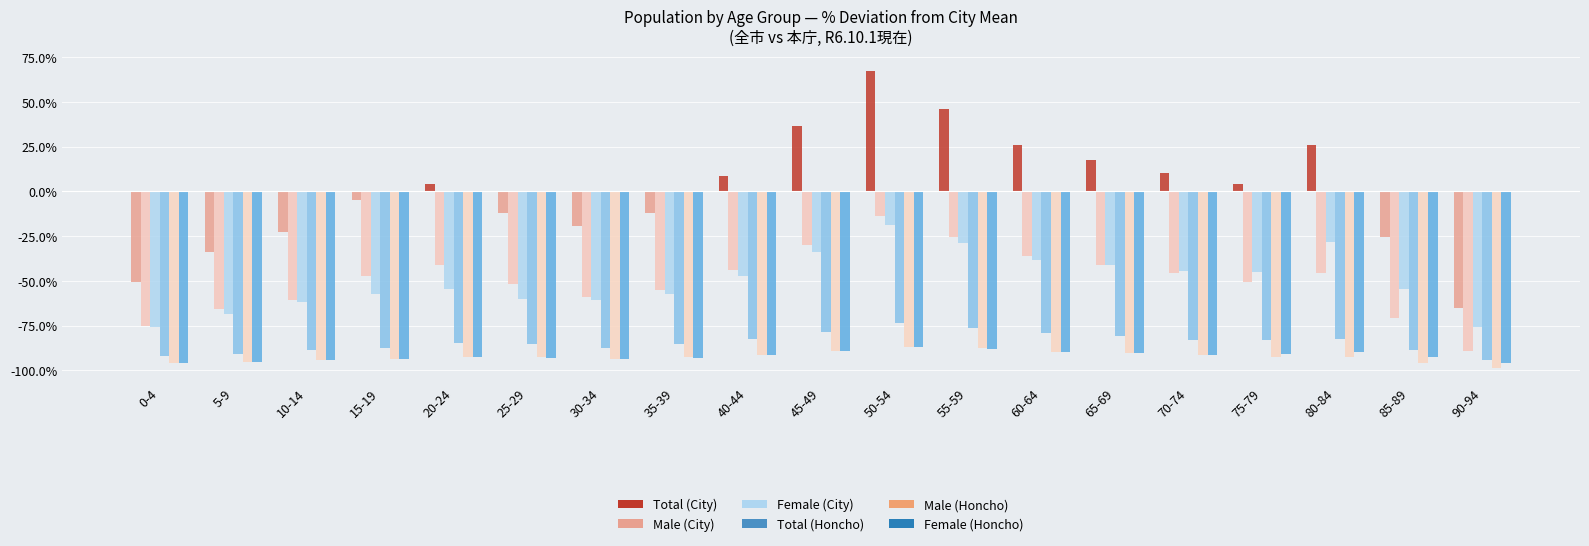

What is the label of the 19th bar from the left?

90-94